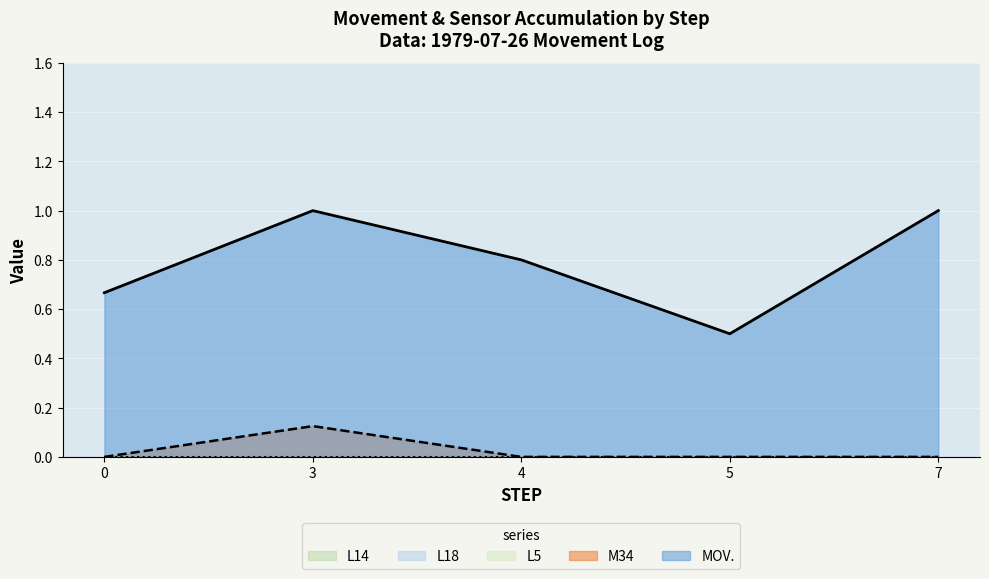

True or false: MOV. and L18 intersect in this chart.

False